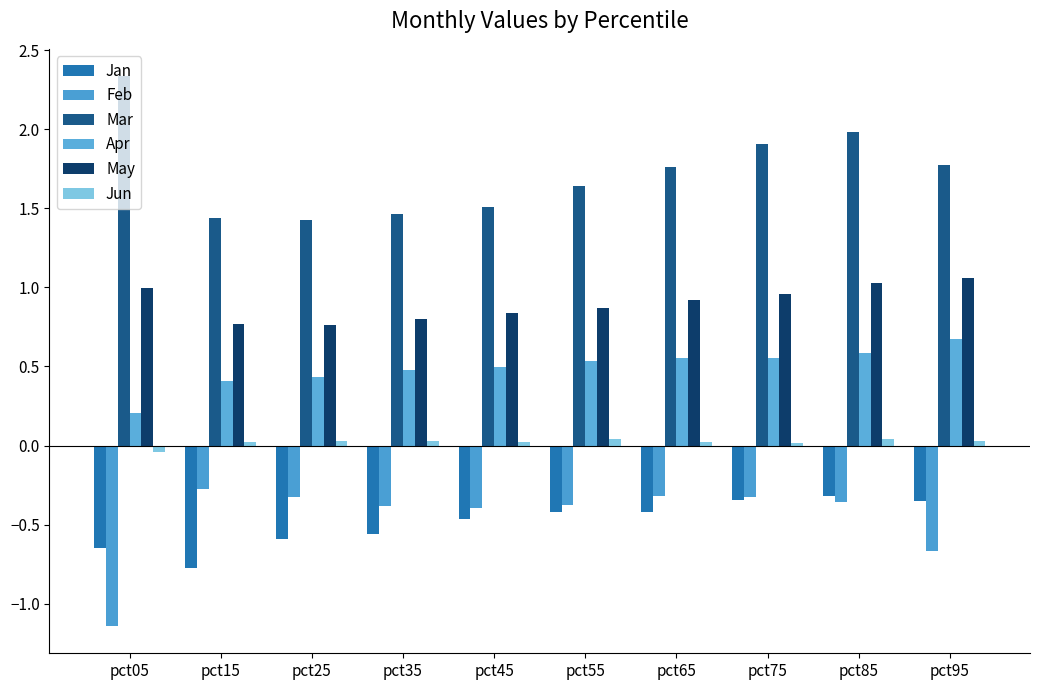

Is it true that Mar equals 2.4 at pct35?

False